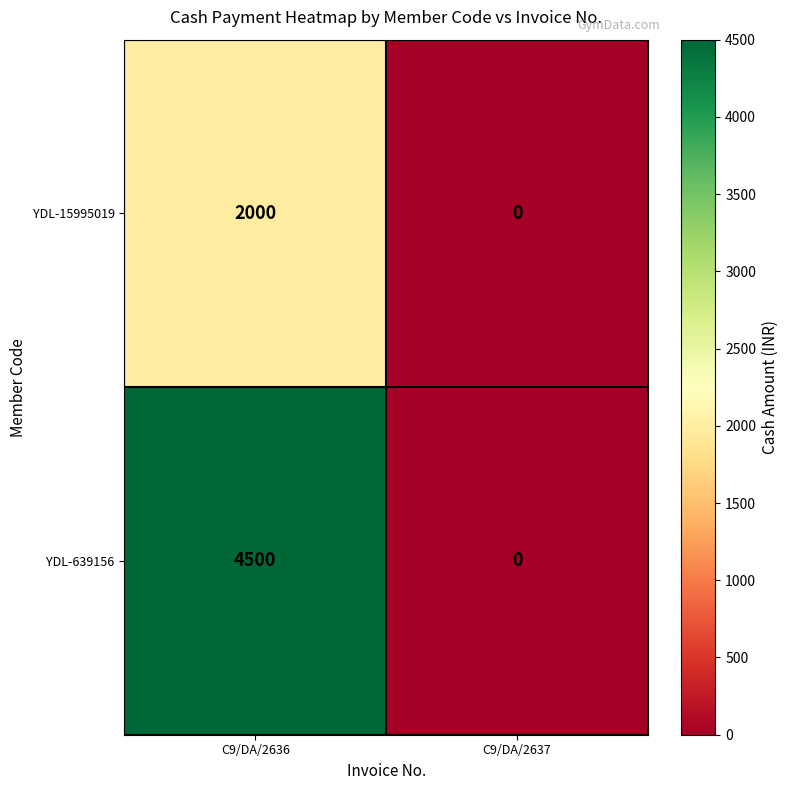

Is it true that YDL-15995019 equals 0 at C9/DA/2637?

True